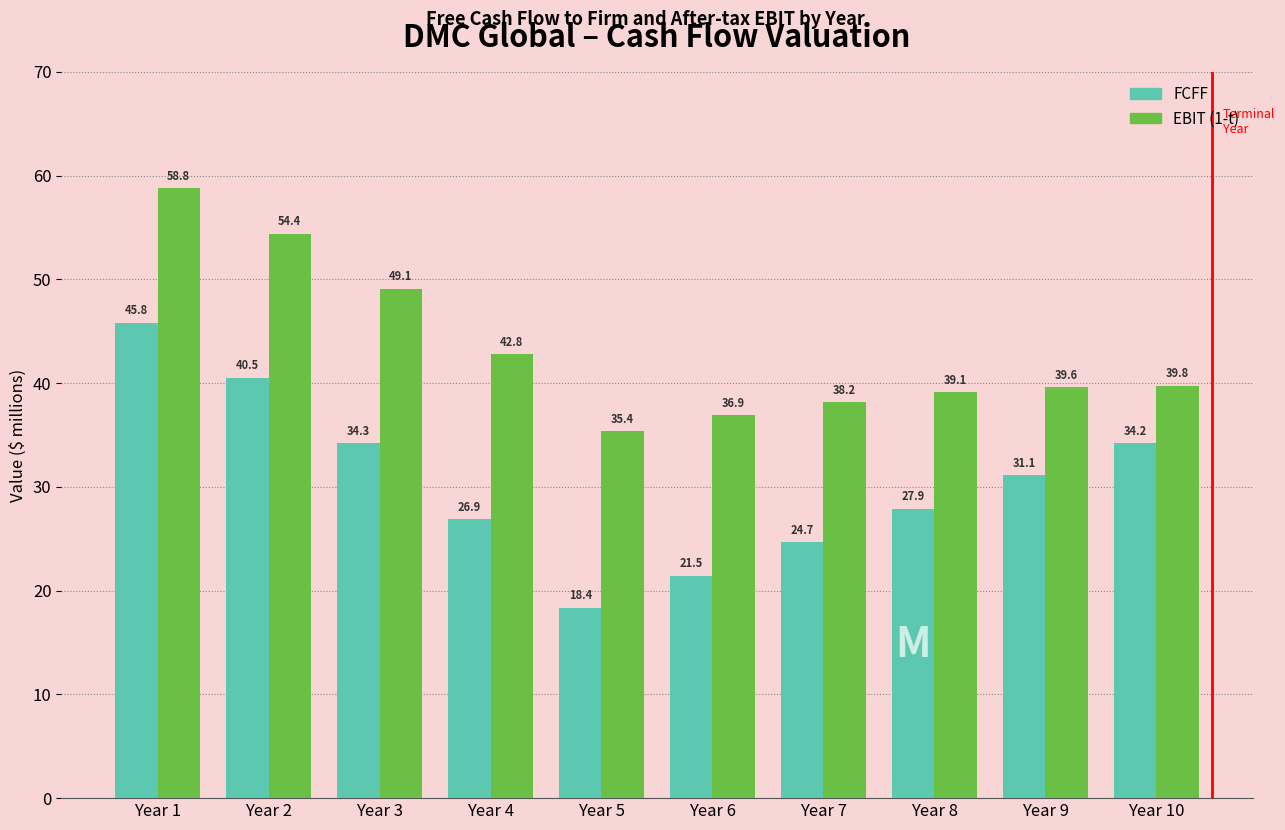

Reading left to right, list all the values displayed in this chart.

FCFF: Year 1=45.8	Year 2=40.5	Year 3=34.3	Year 4=26.9	Year 5=18.4	Year 6=21.5	Year 7=24.7	Year 8=27.9	Year 9=31.1	Year 10=34.2
EBIT (1-t): Year 1=58.8	Year 2=54.4	Year 3=49.1	Year 4=42.8	Year 5=35.4	Year 6=36.9	Year 7=38.2	Year 8=39.1	Year 9=39.6	Year 10=39.8